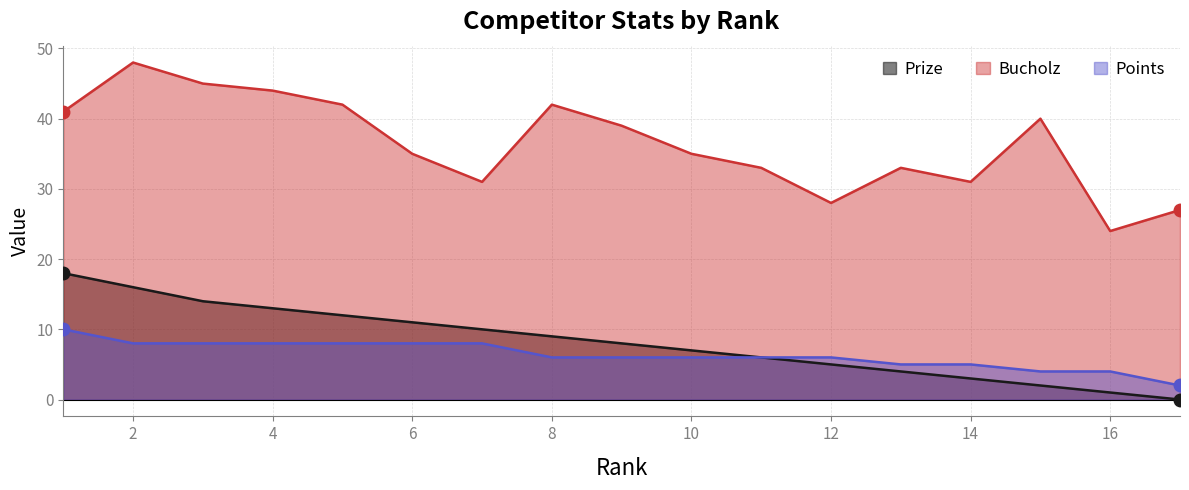

Is the value of Bucholz at 10 greater than the value of Points at 4?

Yes